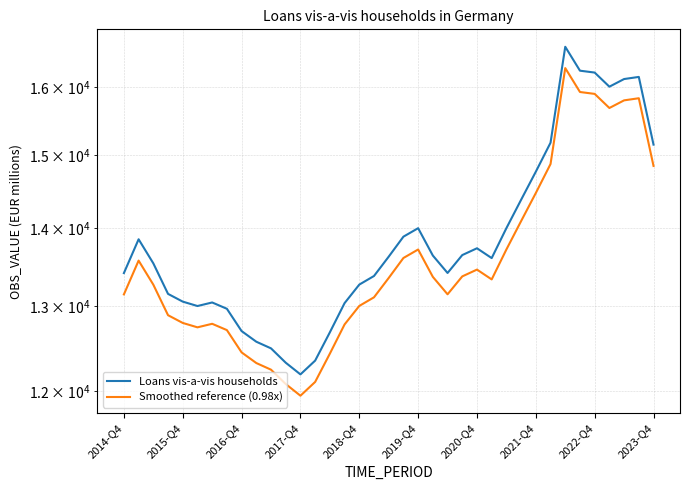

What value does the Loans vis-a-vis households series have at 2014-Q4?

13416.2